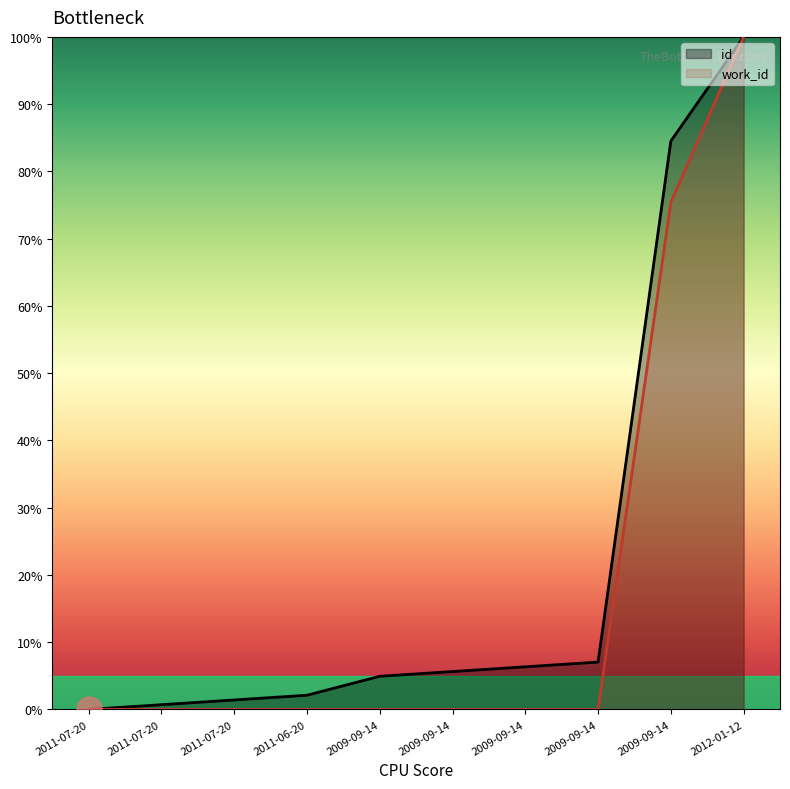

The value of work_id at 2011-07-20 is 54.8. True or false?

False